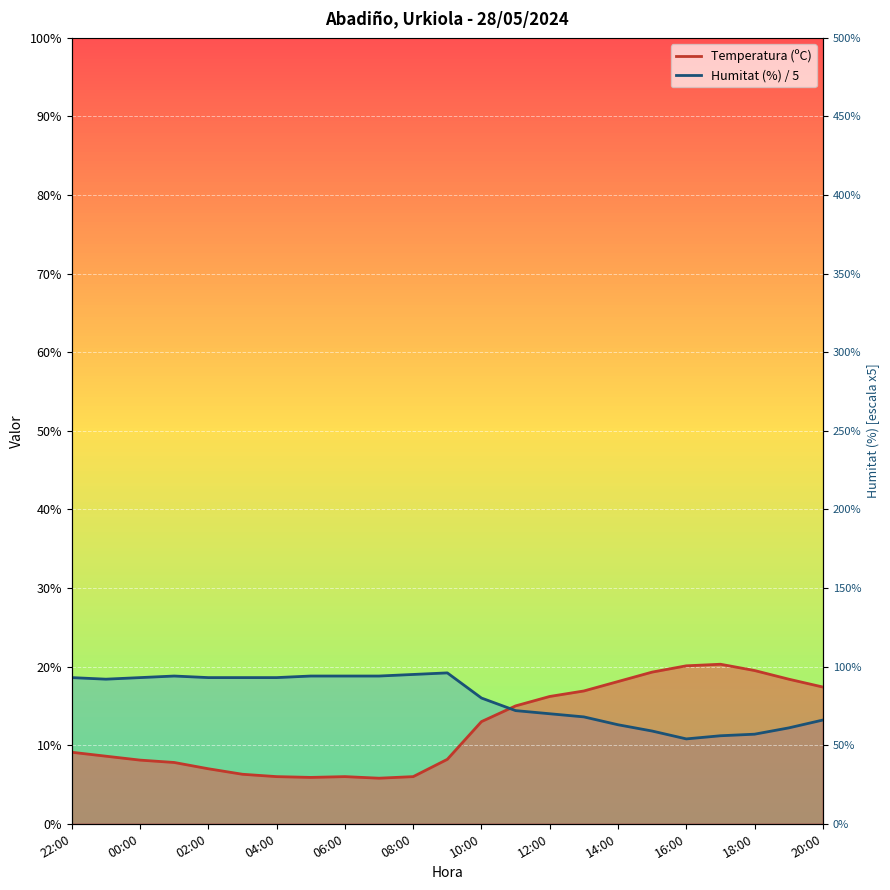

After their last crossing, which series has the higher values: Temperatura (ºC) or Humitat (%)?

Temperatura (ºC)